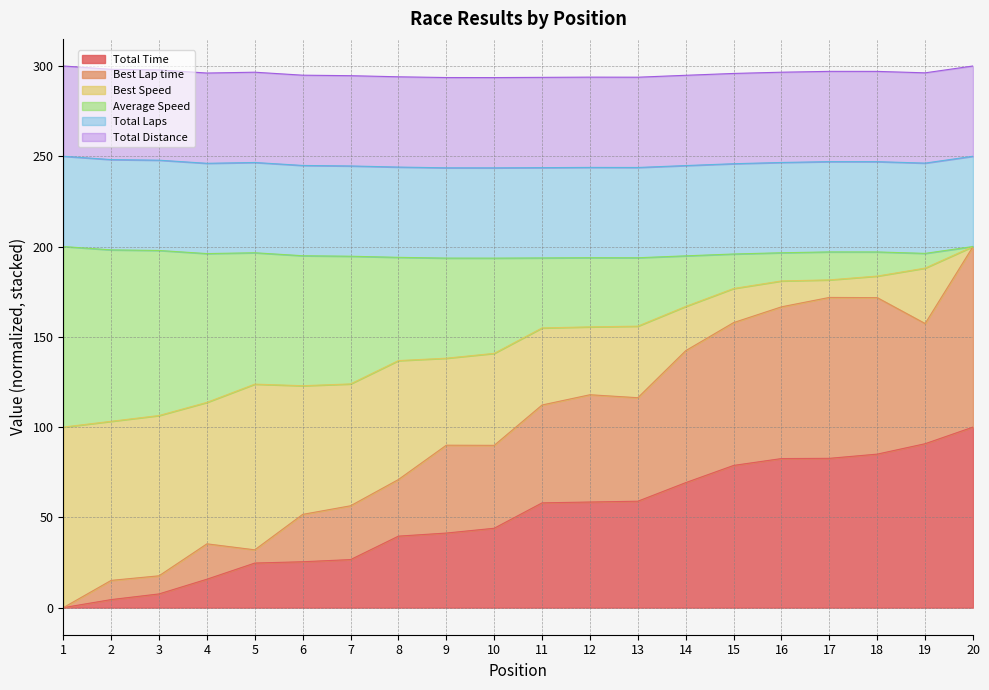

True or false: Total Time and Best Lap time intersect in this chart.

False